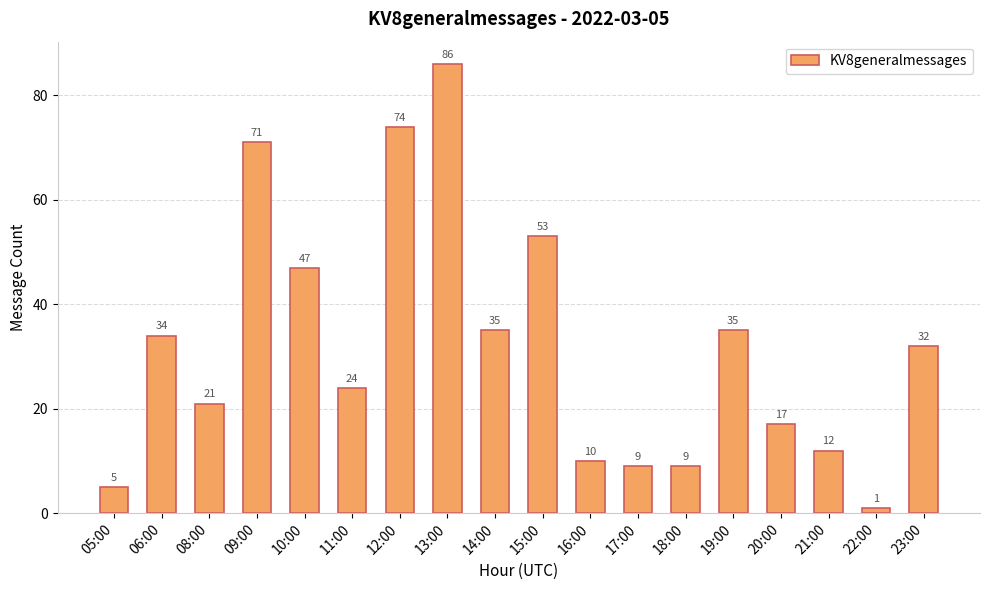

Which label corresponds to the smallest value in the chart?

22:00